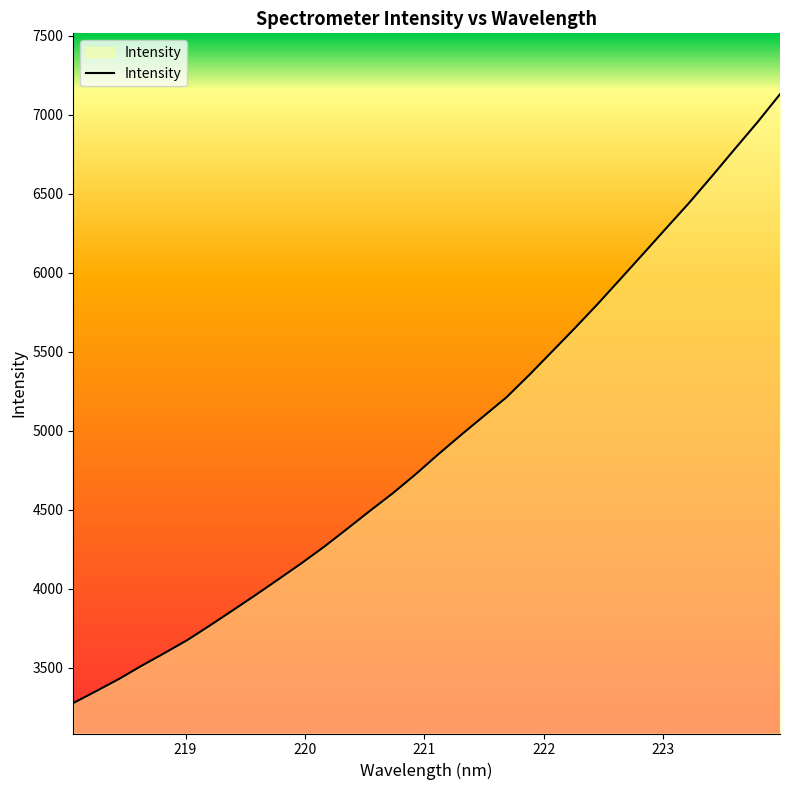

What is the greatest value displayed?

7130.8